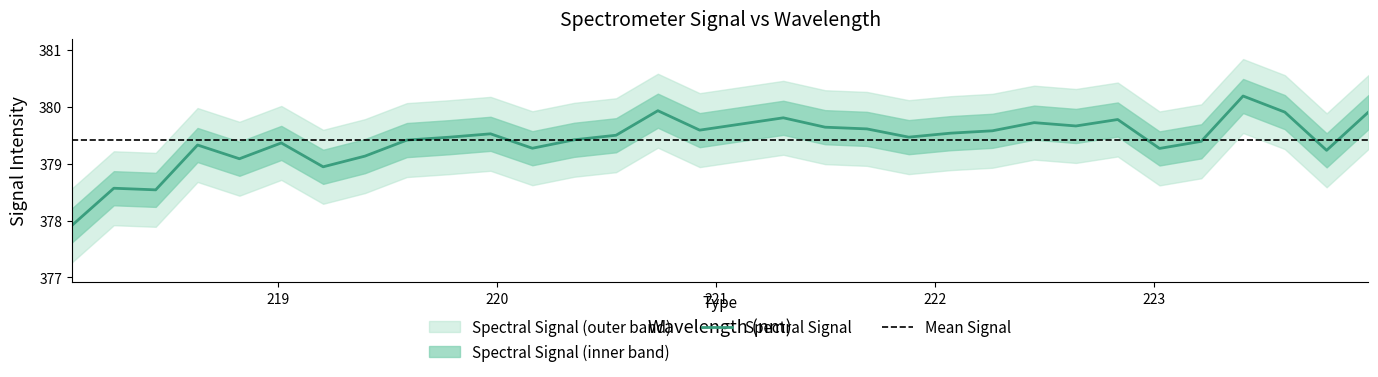

What is the value of the 17th point from the left?

379.7